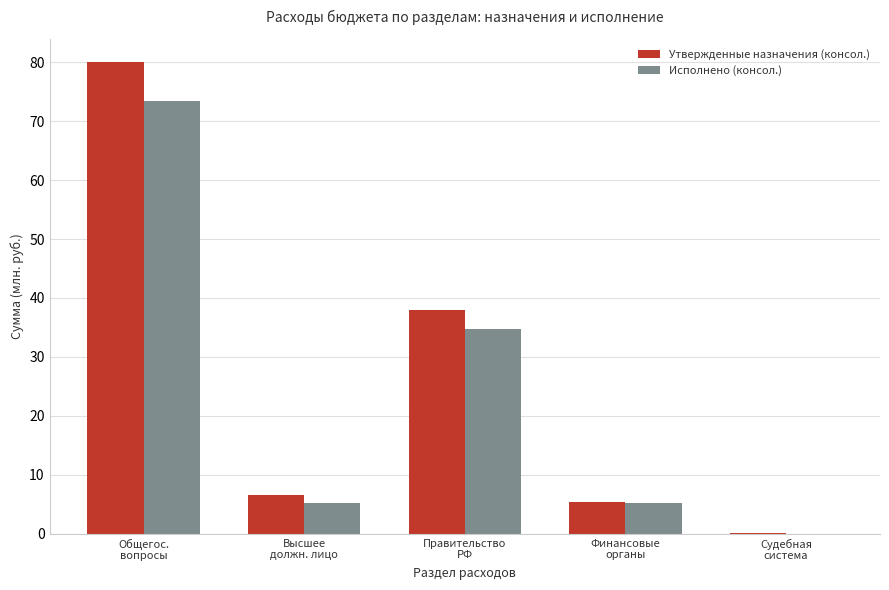

True or false: Утвержденные назначения (консол.) has a value of 0.1 at Судебная
система.

True